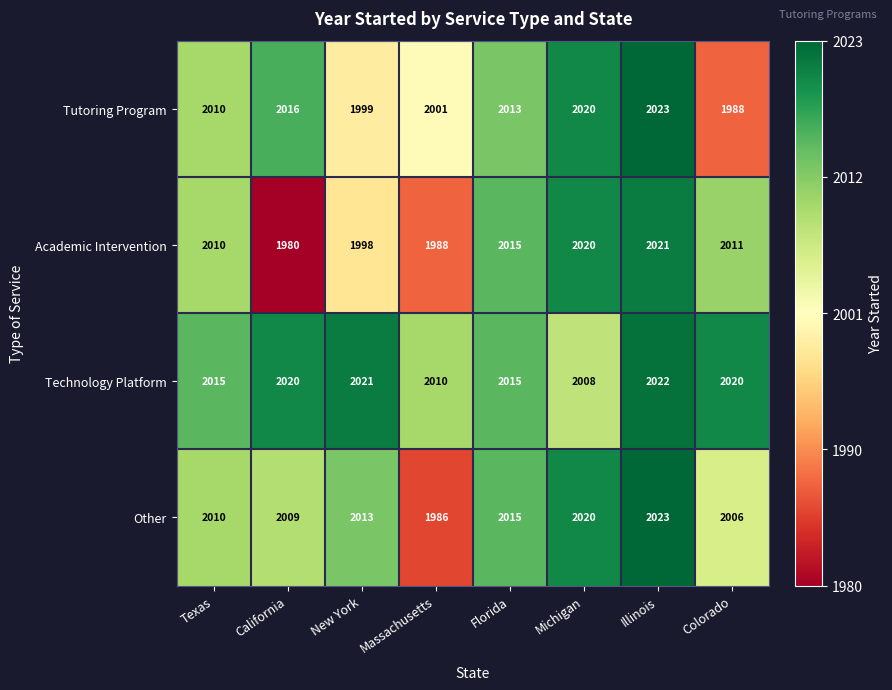

What is the difference between the highest and lowest values at New York?

23